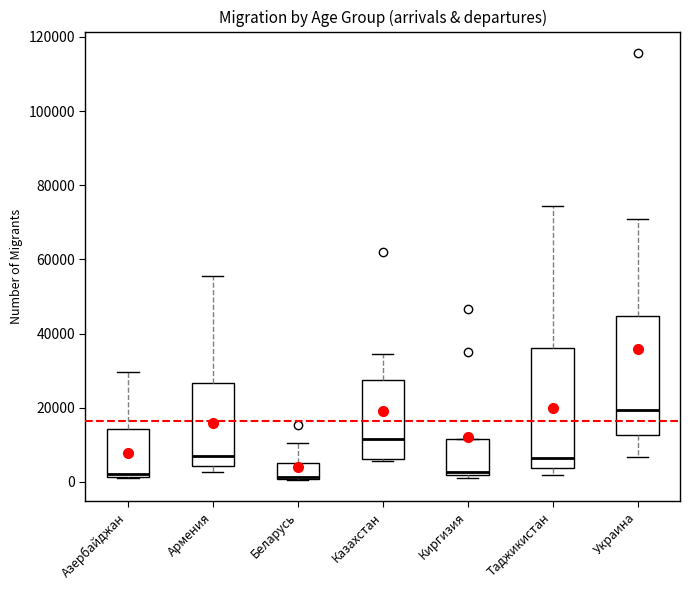

Reading left to right, read every box against the y-axis: the position of its median line, the range the box covers, and the ends of its whiskers. The values are not printed on the chart, so give them approximately, as read against the axis.

Азербайджан: median 2000 (just above the box's lower edge), box 2000 to 14000, whiskers 2000 to 30000
Армения: median 6000, box 4000 to 26000, whiskers 2000 to 56000
Беларусь: median 2000, box 0 to 6000, whiskers 0 to 10000
Казахстан: median 12000, box 6000 to 28000, whiskers 6000 (just below the box's lower edge) to 34000
Киргизия: median 2000 (just above the box's lower edge), box 2000 to 12000, whiskers 2000 (just below the box's lower edge) to 12000
Таджикистан: median 6000, box 4000 to 36000, whiskers 2000 to 74000
Украина: median 20000, box 12000 to 44000, whiskers 6000 to 70000